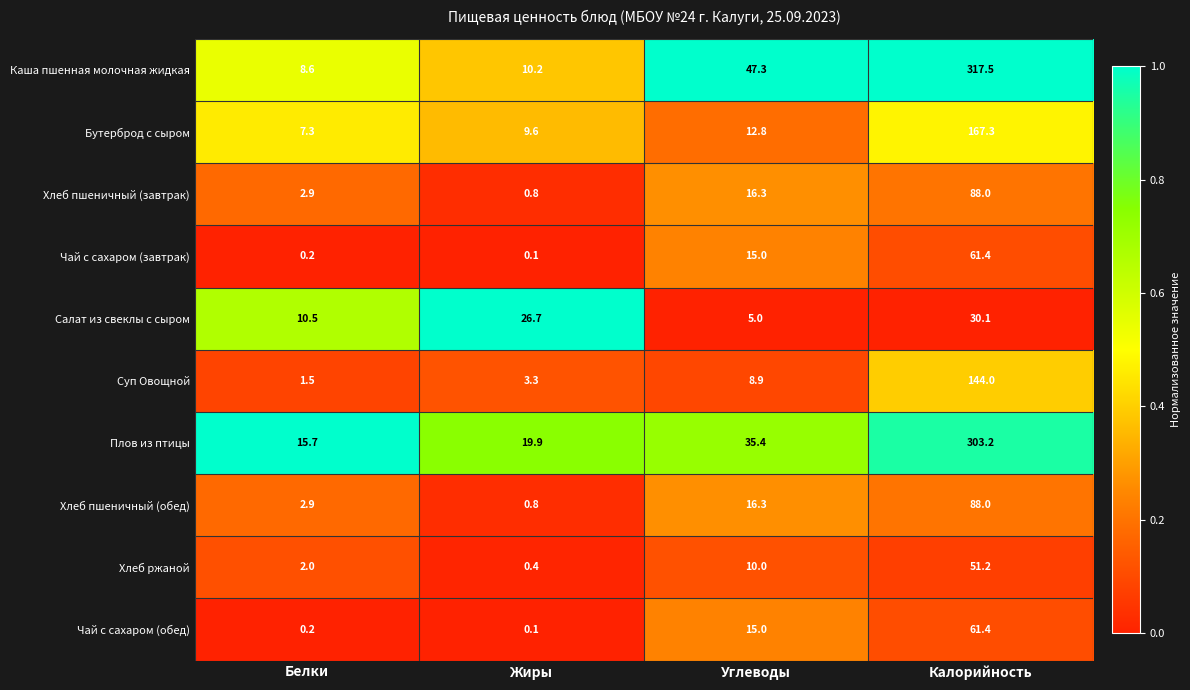

What is the sum of all Каша пшенная молочная жидкая values?

383.6